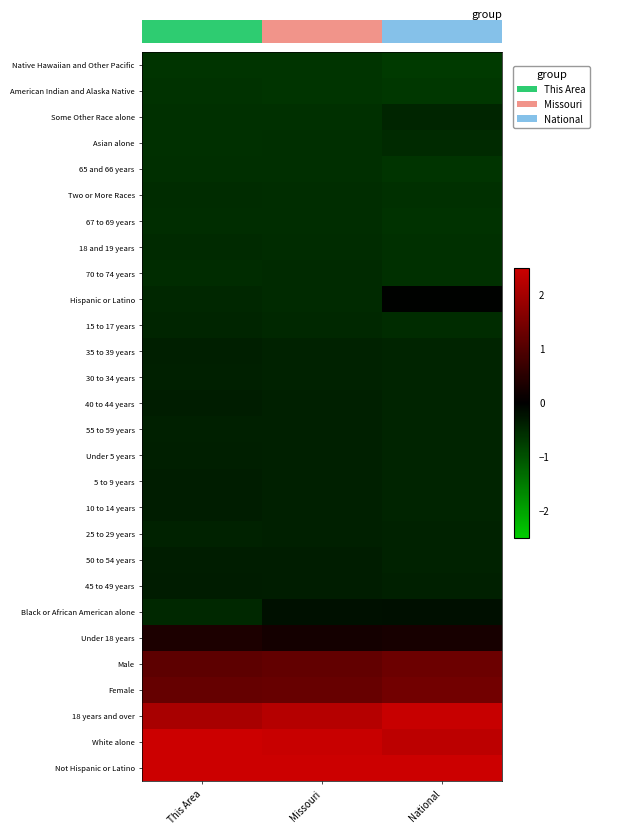

Reading left to right, what are all the values shown in this chart?

Native Hawaiian and Other Pacific: This Area=-0.6	Missouri=-0.6	National=-0.7
American Indian and Alaska Native: This Area=-0.6	Missouri=-0.6	National=-0.7
Some Other Race alone: This Area=-0.6	Missouri=-0.6	National=-0.5
Asian alone: This Area=-0.6	Missouri=-0.6	National=-0.5
65 and 66 years: This Area=-0.6	Missouri=-0.6	National=-0.6
Two or More Races: This Area=-0.5	Missouri=-0.6	National=-0.6
67 to 69 years: This Area=-0.6	Missouri=-0.6	National=-0.6
18 and 19 years: This Area=-0.5	Missouri=-0.5	National=-0.6
70 to 74 years: This Area=-0.5	Missouri=-0.5	National=-0.6
Hispanic or Latino: This Area=-0.5	Missouri=-0.5	National=-0.0
15 to 17 years: This Area=-0.5	Missouri=-0.5	National=-0.5
35 to 39 years: This Area=-0.4	Missouri=-0.4	National=-0.4
30 to 34 years: This Area=-0.4	Missouri=-0.4	National=-0.4
40 to 44 years: This Area=-0.4	Missouri=-0.4	National=-0.4
55 to 59 years: This Area=-0.4	Missouri=-0.4	National=-0.4
Under 5 years: This Area=-0.4	Missouri=-0.4	National=-0.4
5 to 9 years: This Area=-0.4	Missouri=-0.4	National=-0.4
10 to 14 years: This Area=-0.4	Missouri=-0.4	National=-0.4
25 to 29 years: This Area=-0.4	Missouri=-0.4	National=-0.4
50 to 54 years: This Area=-0.4	Missouri=-0.4	National=-0.4
45 to 49 years: This Area=-0.3	Missouri=-0.4	National=-0.4
Black or African American alone: This Area=-0.5	Missouri=-0.2	National=-0.2
Under 18 years: This Area=0.3	Missouri=0.2	National=0.3
Male: This Area=1.1	Missouri=1.2	National=1.3
Female: This Area=1.2	Missouri=1.3	National=1.4
18 years and over: This Area=2.1	Missouri=2.2	National=2.4
White alone: This Area=2.7	Missouri=2.5	National=2.3
Not Hispanic or Latino: This Area=2.9	Missouri=3.0	National=2.8